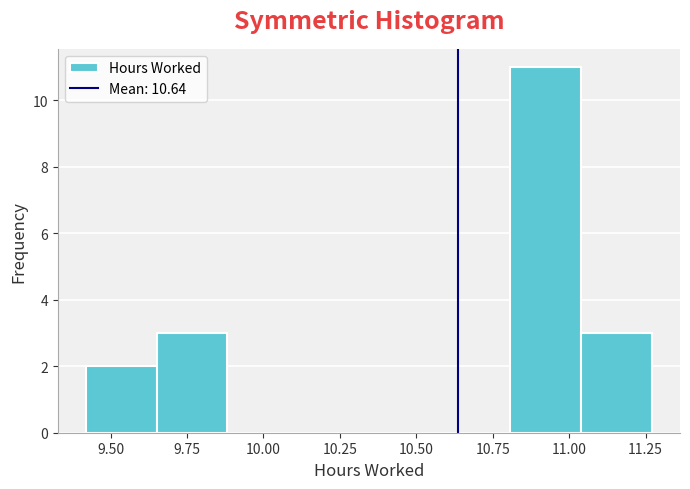

Reading left to right, transcribe this chart: for each bar, give the range it covers on the x-axis and its height. Neither the bar edges nor the heights are printed on the chart, so give them approximately, as read against the axes.

9.40 to 9.65: 2
9.65 to 9.90: 3
9.90 to 10.10: 0
10.10 to 10.35: 0
10.35 to 10.60: 0
10.60 to 10.80: 0
10.80 to 11.05: 11
11.05 to 11.25: 3